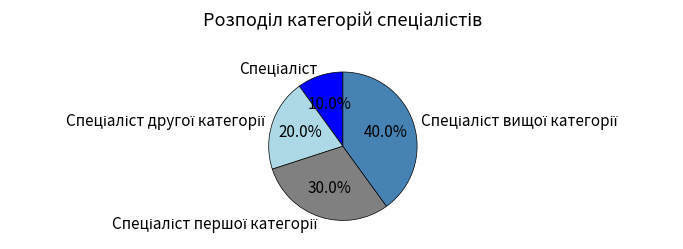

Does any single category account for the majority?

No